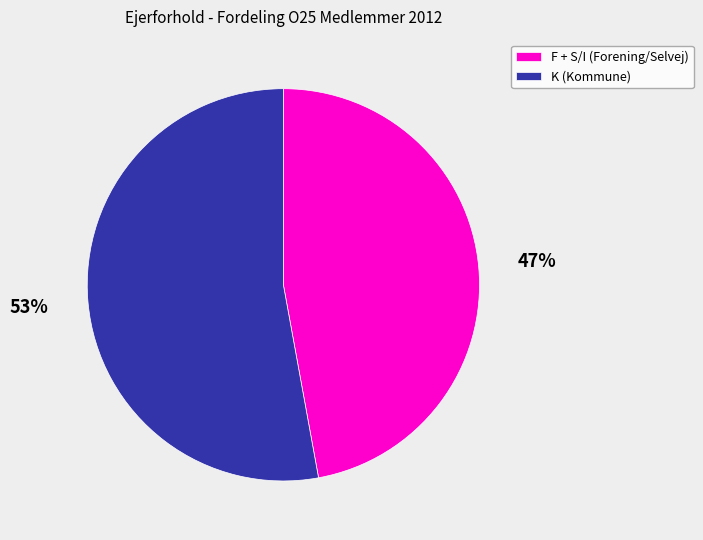

Is there any slice that represents more than half of the pie?

Yes